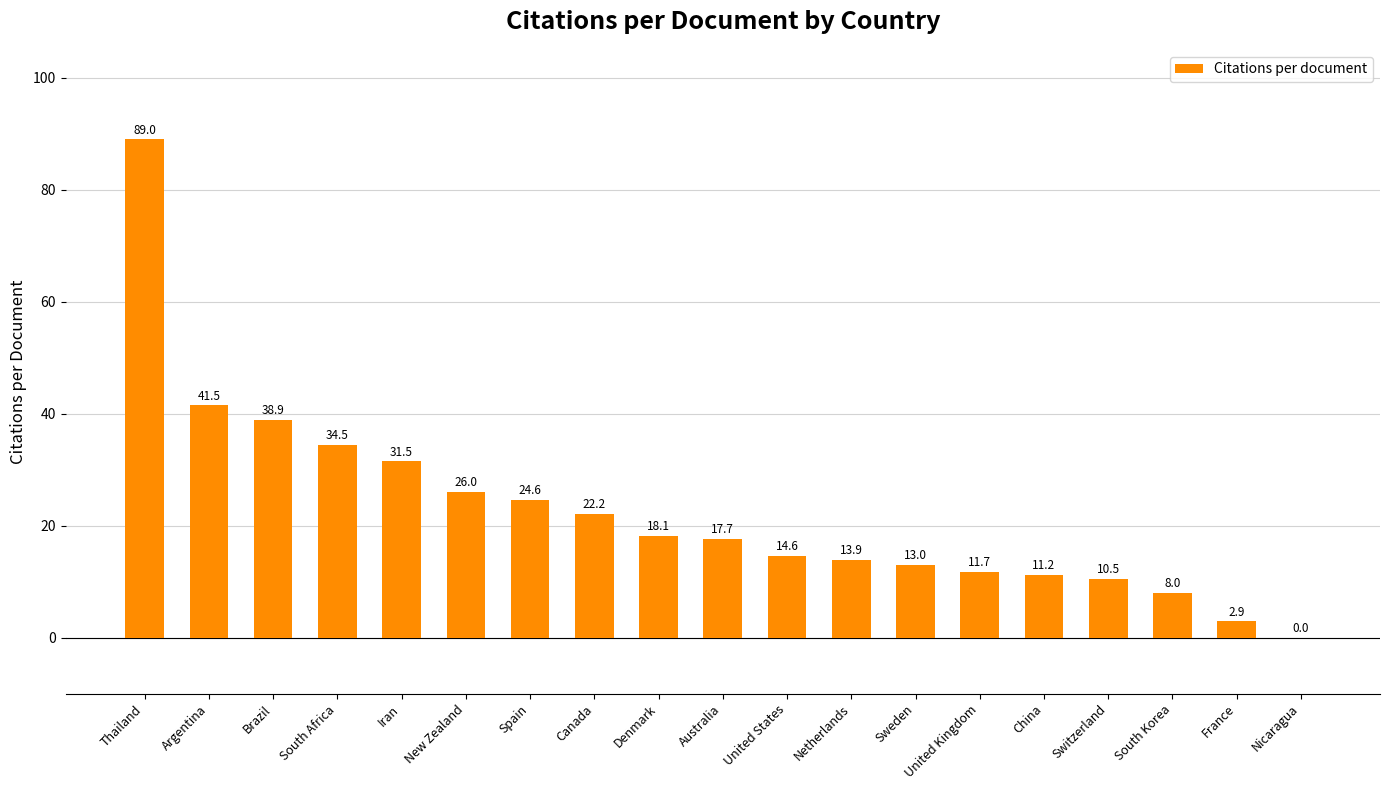

What is the average value?

22.6